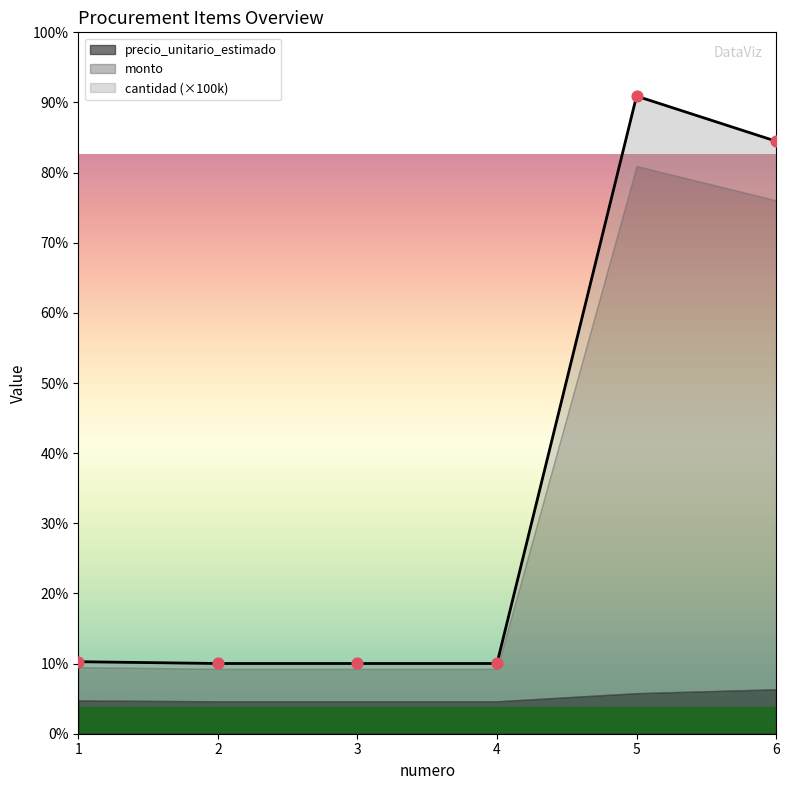

Which series contains the highest Y value?

monto